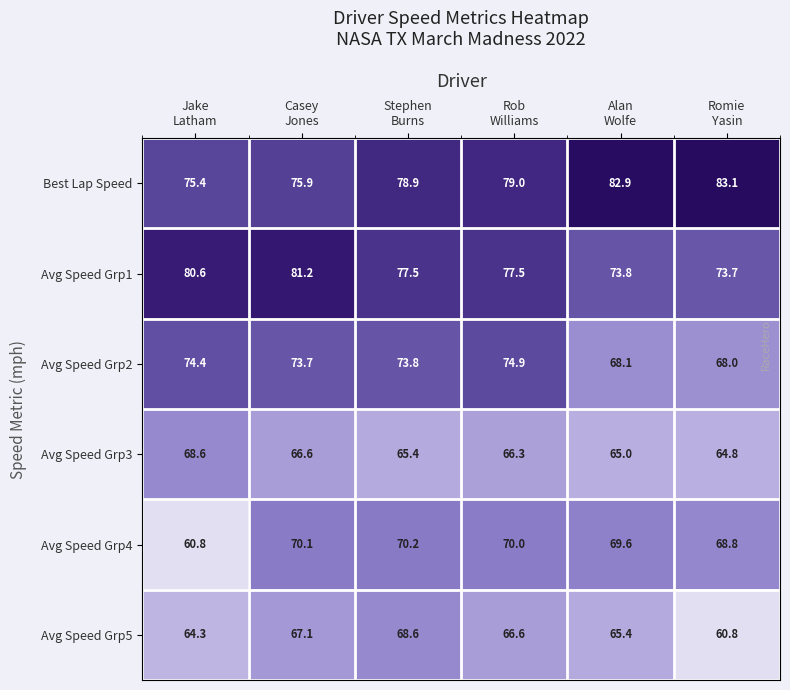

What is the sum of all Avg Speed Grp2 values?

432.9